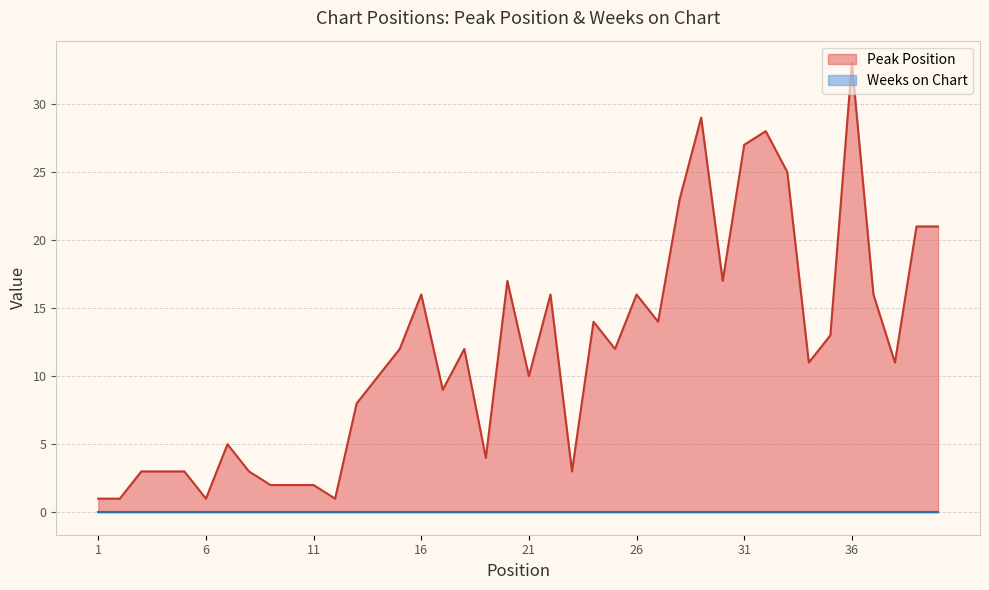

Does the chart display data point markers on the line(s)?

No